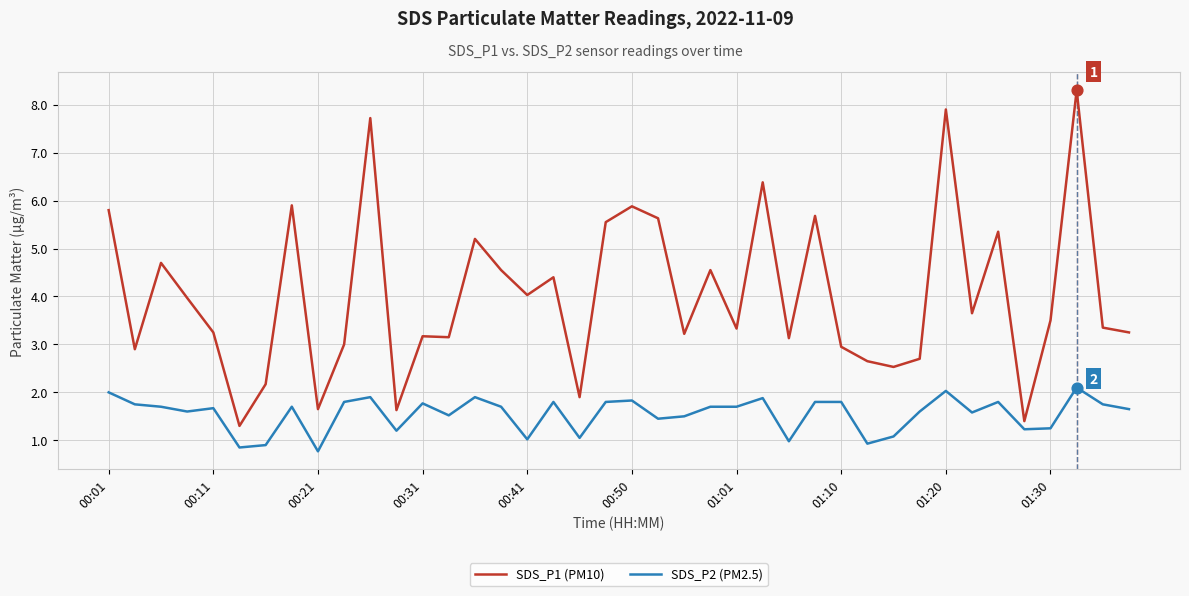

Which series has the largest total across all categories?

SDS_P1 (PM10)